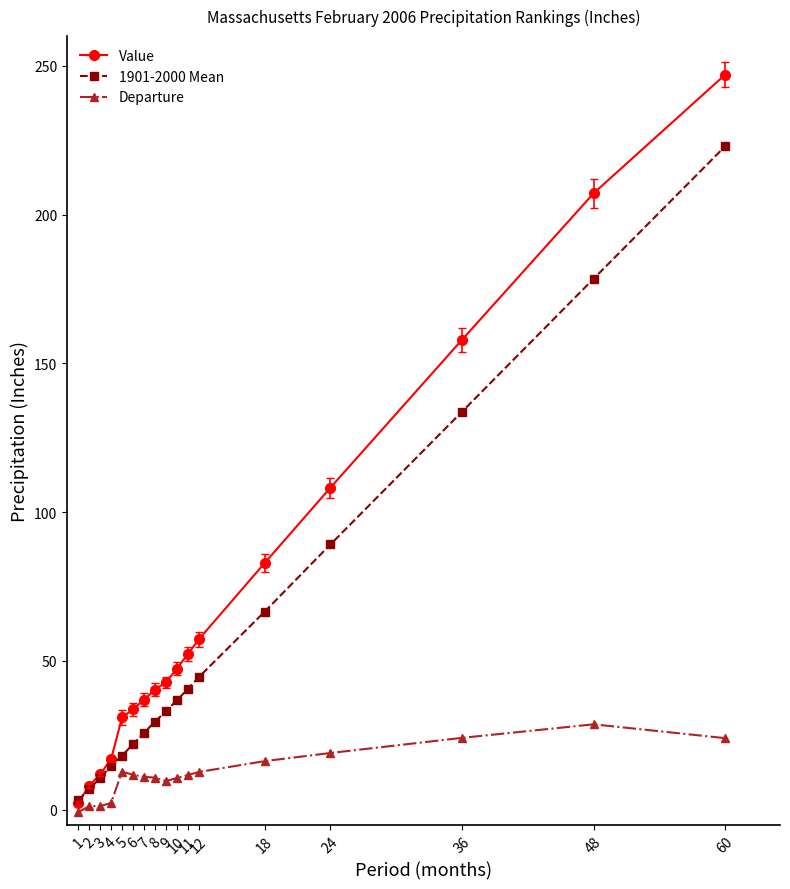

What are all the series names shown in the legend?

Value, 1901-2000 Mean, Departure